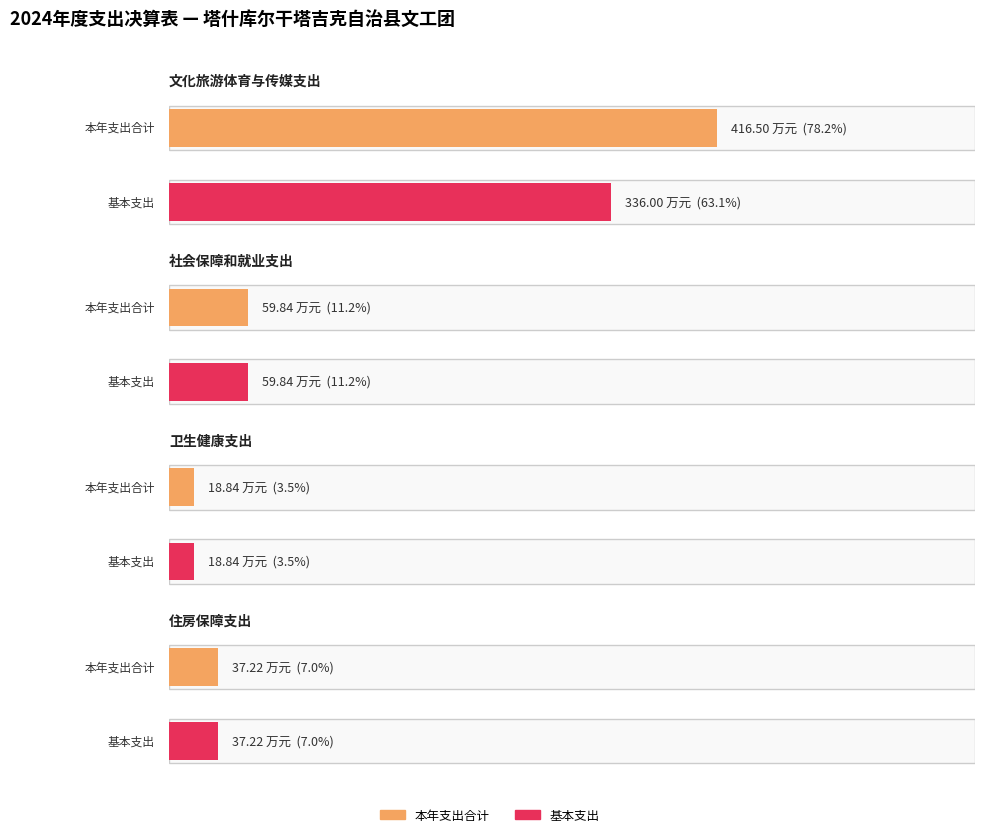

At which label does 本年支出合计 first exceed 59?

文化旅游体育与传媒支出